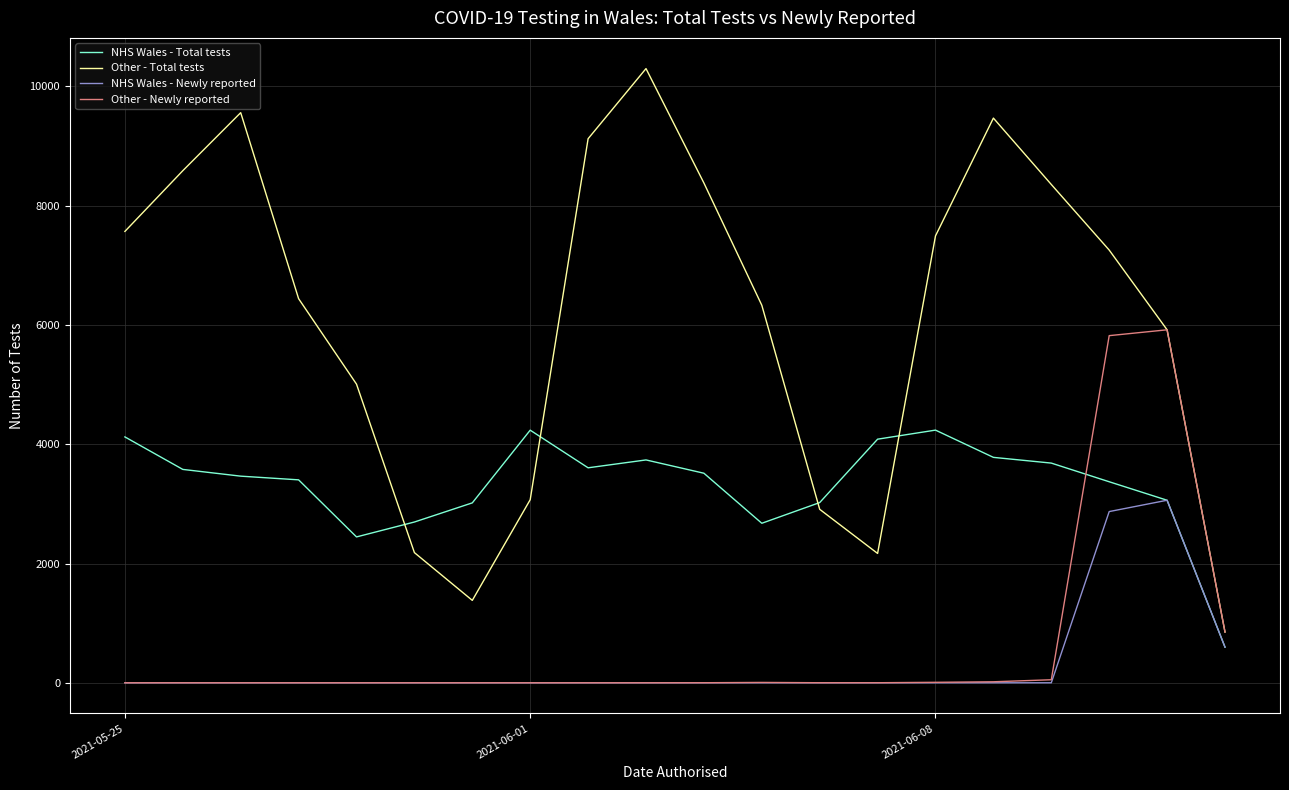

After their last crossing, which series has the higher values: NHS Wales - Total tests or Other - Newly reported?

Other - Newly reported